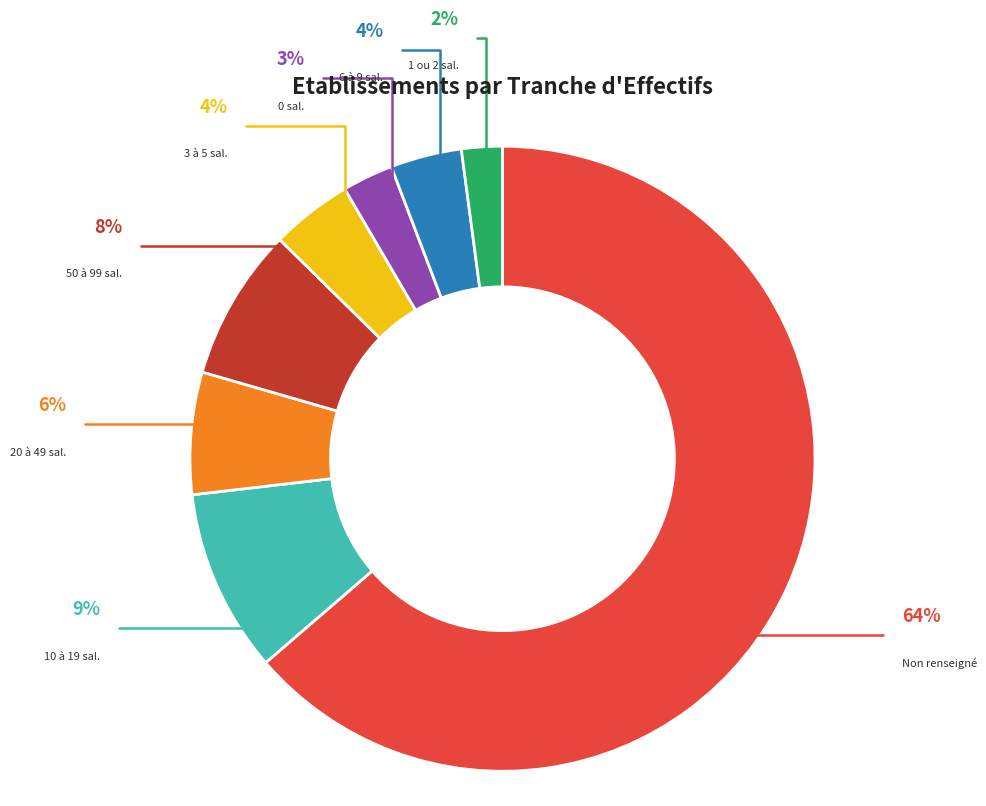

Is there a majority slice in this chart?

Yes